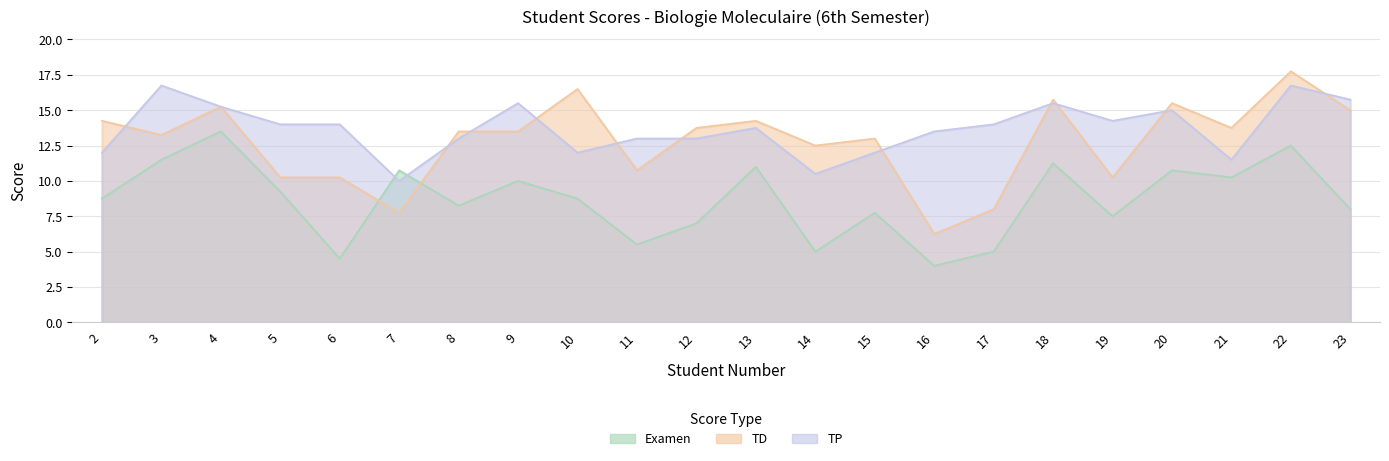

Which series changed the most between 11 and 19?

Examen